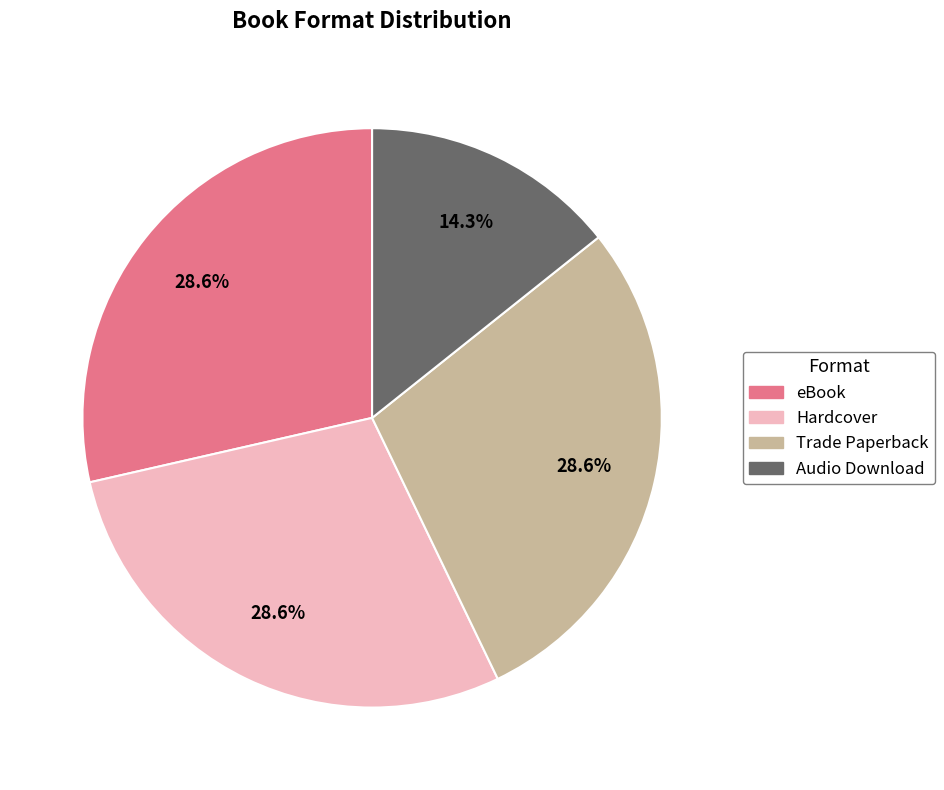

Which slice is the smallest?

Audio Download